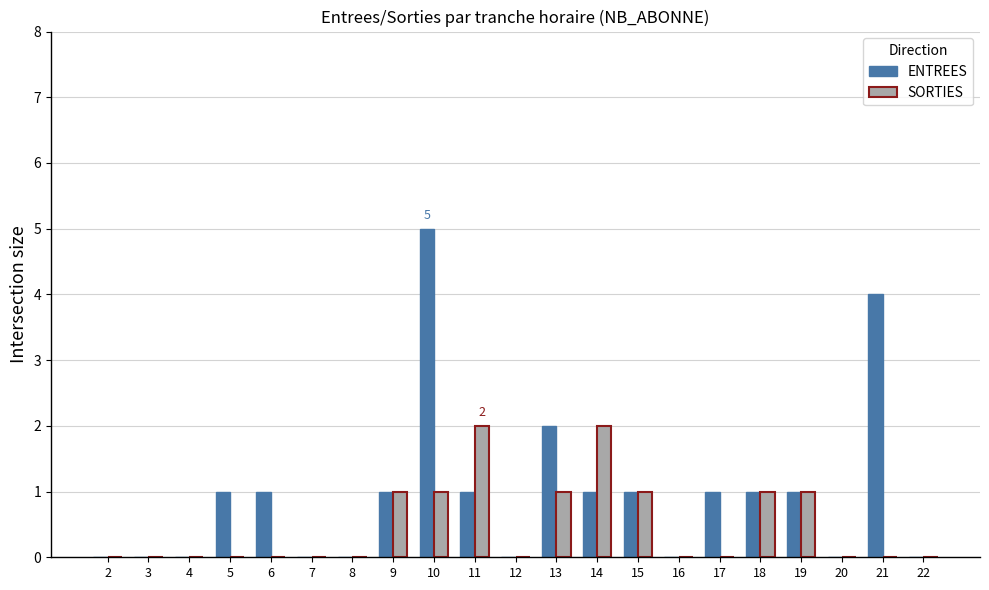

At which category is the sum across all series the highest?

10